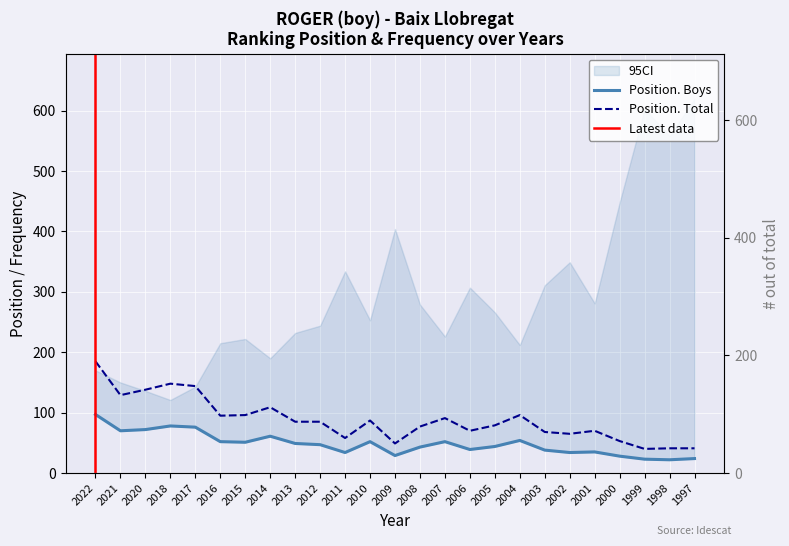

At which category does the chart reach its minimum across all series?

1998